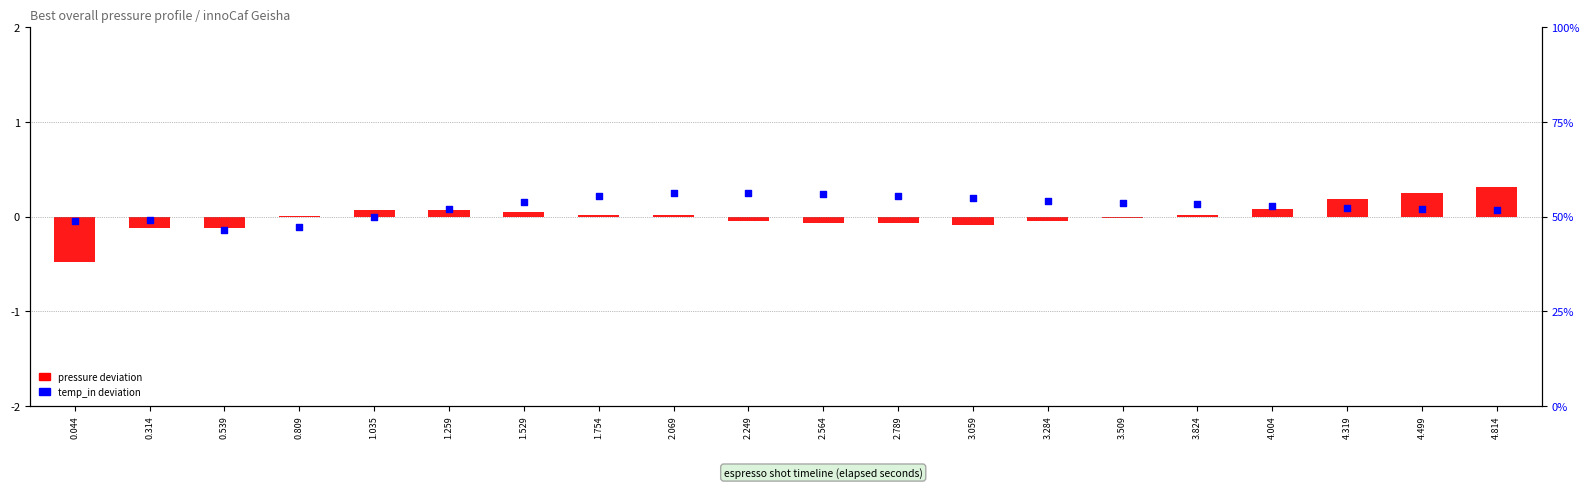

What is the total value across all series at 4.004?

0.2